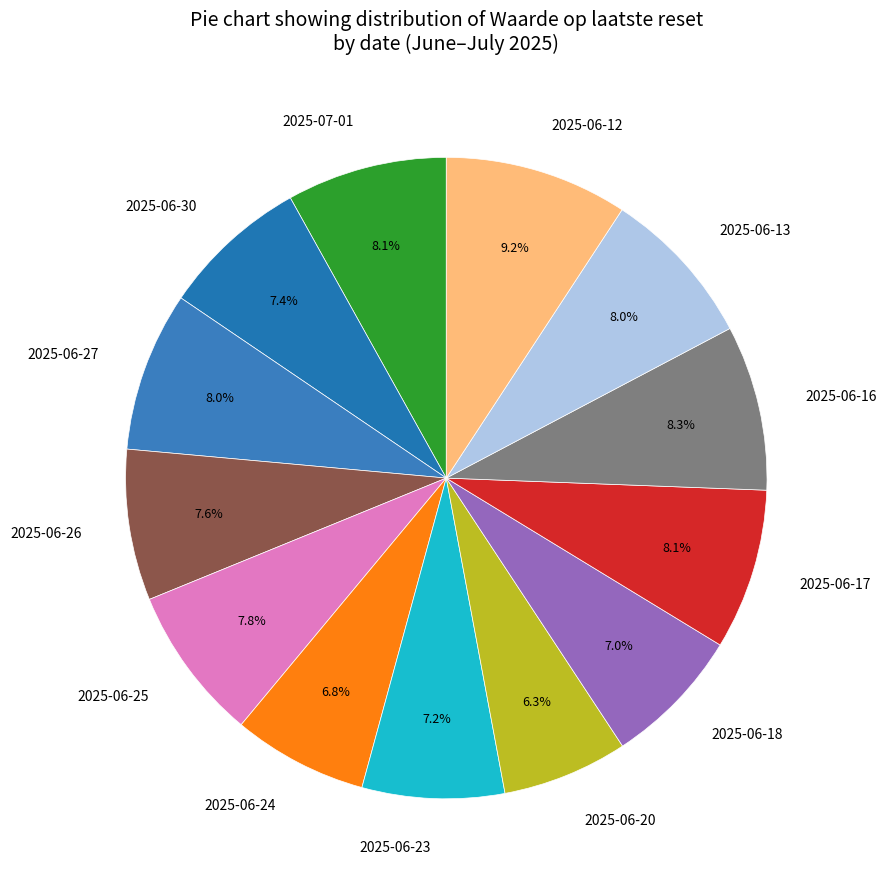

To the nearest percent, what is the difference between the 2025-06-17 and 2025-06-12 slice percentages?

1%